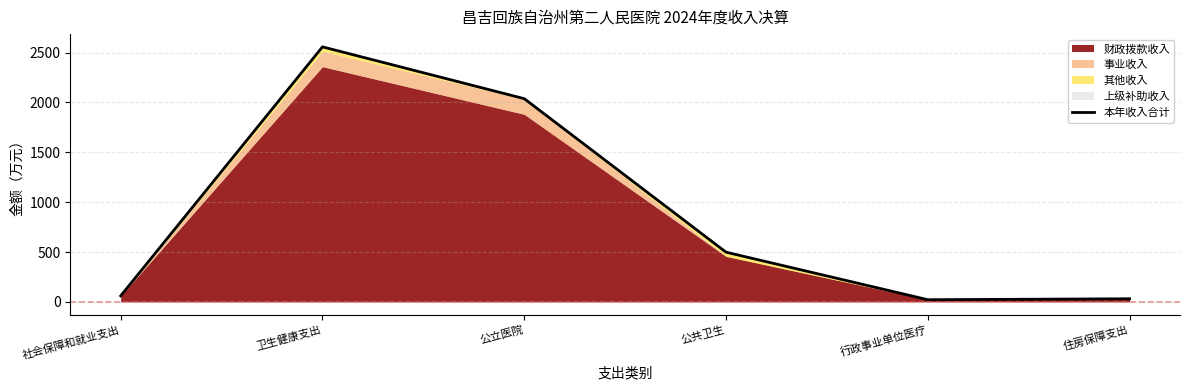

What is the label of the 3rd point from the right?

公共卫生